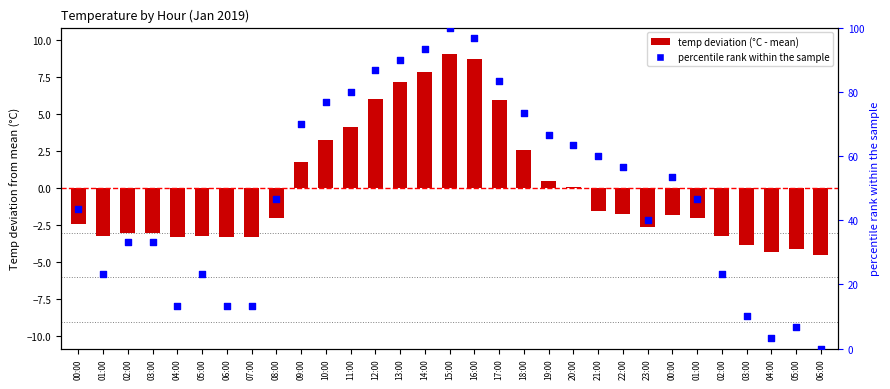

What is the total value across all series at 19:00?

67.1